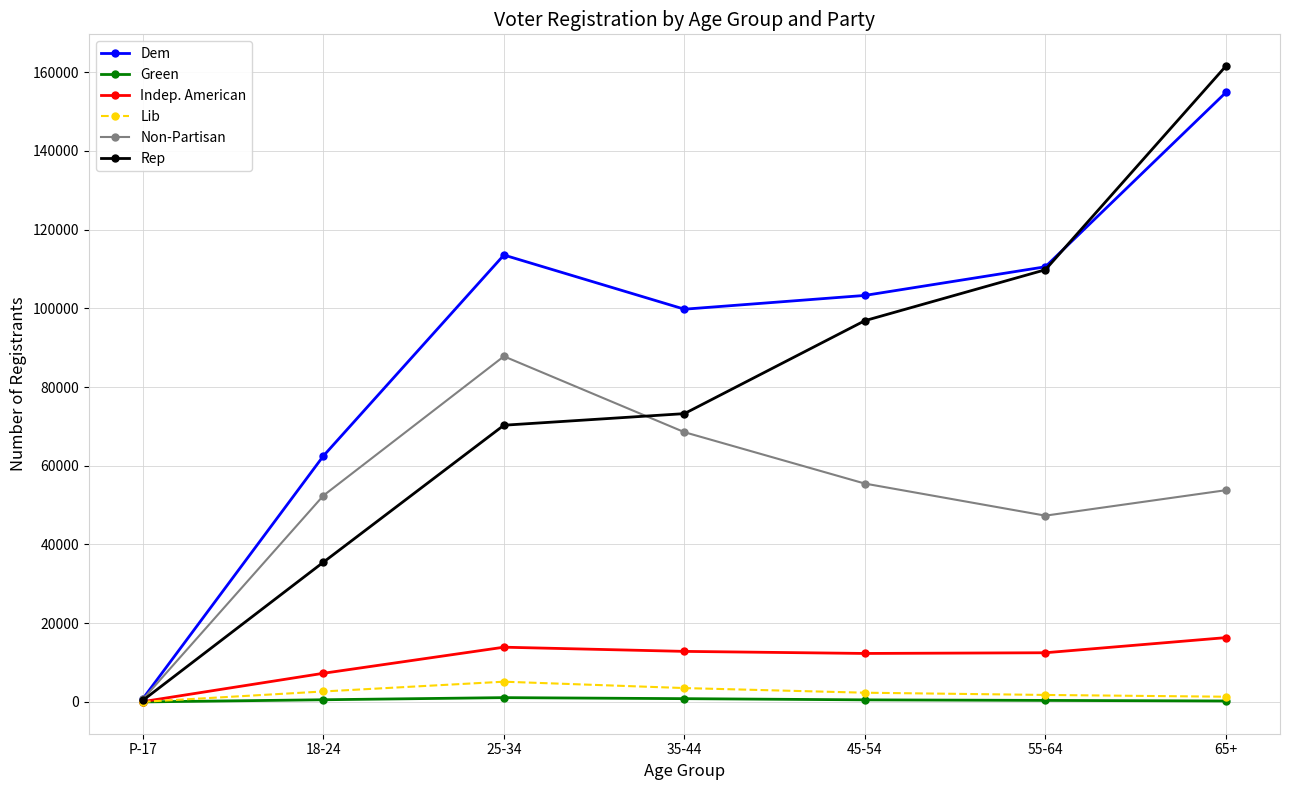

At which category does Non-Partisan reach its first local peak?

25-34